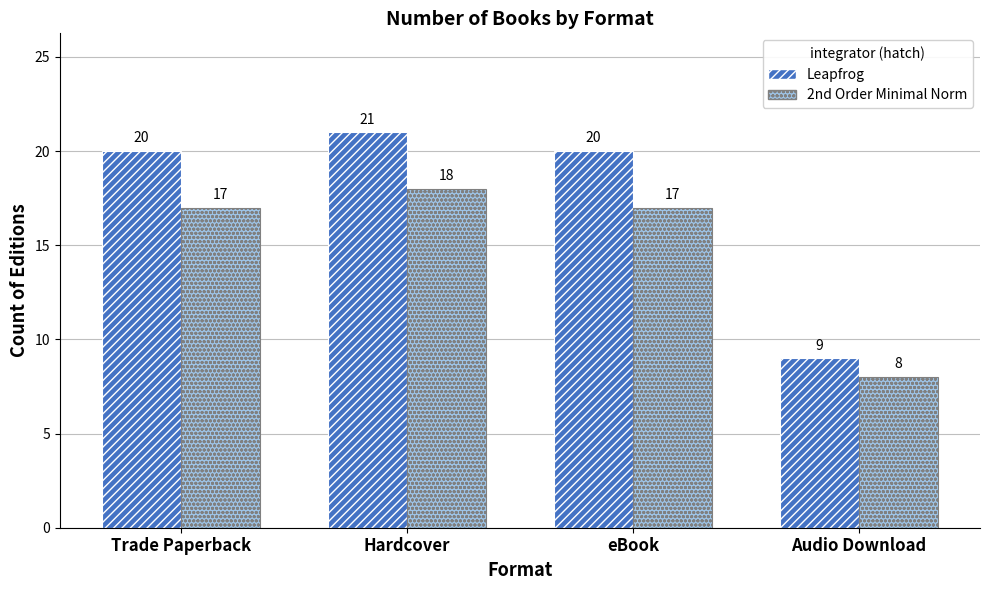

How many bars are there in total?

8